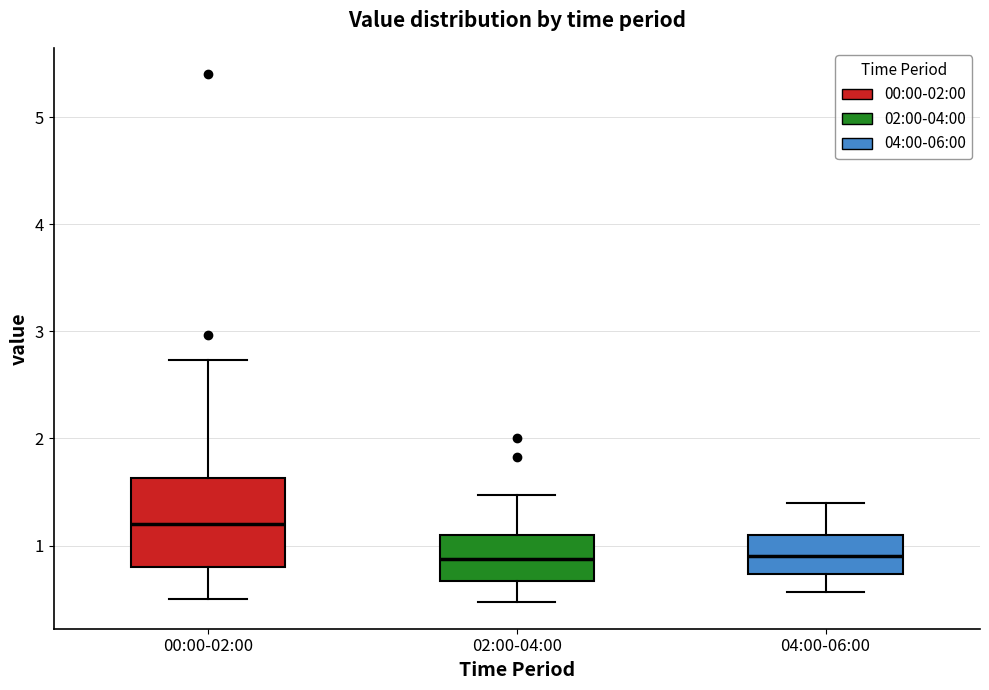

Reading left to right, transcribe this box plot: for each box, give where its median line is, the range the box spans, and where its two whiskers end, as read against the y-axis. The values are not printed on the chart, so give them approximately, as read against the axis.

00:00-02:00: median 1.2, box 0.8 to 1.6, whiskers 0.5 to 2.7
02:00-04:00: median 0.9, box 0.7 to 1.1, whiskers 0.5 to 1.5
04:00-06:00: median 0.9, box 0.7 to 1.1, whiskers 0.6 to 1.4